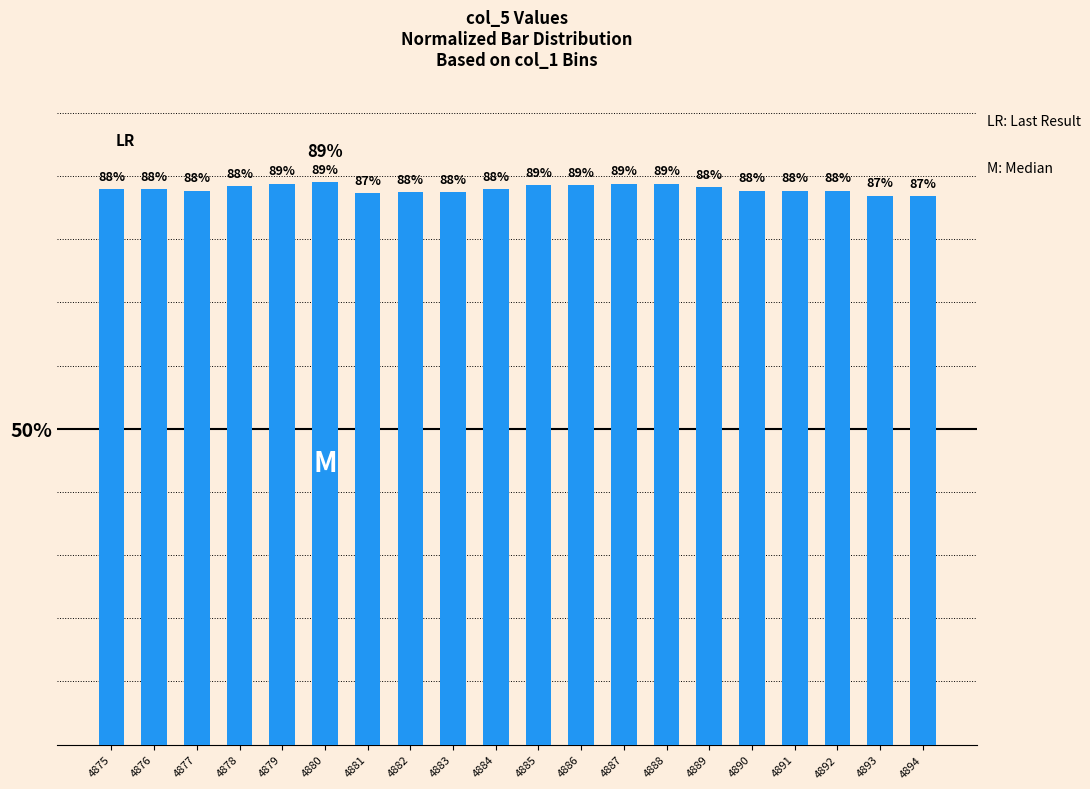

The chart shows a value of 87.5 at 4882. True or false?

True